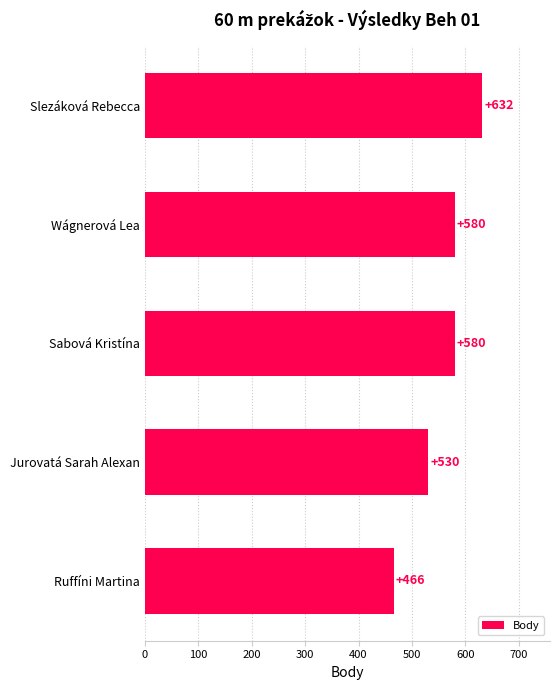

Where is the data nearest to the value 549?

Jurovatá Sarah Alexan